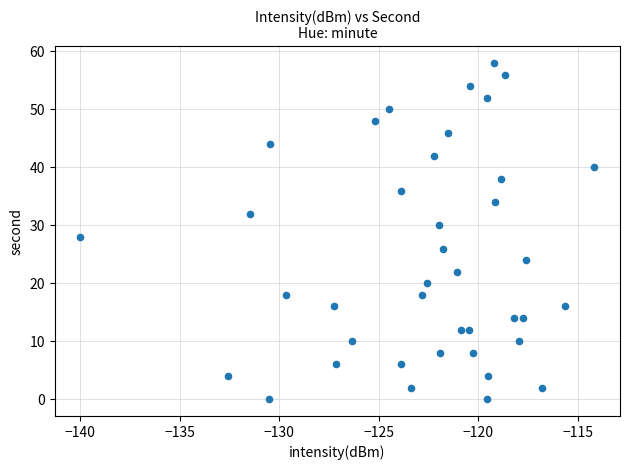

What is the range of Y values (max minus min)?

58